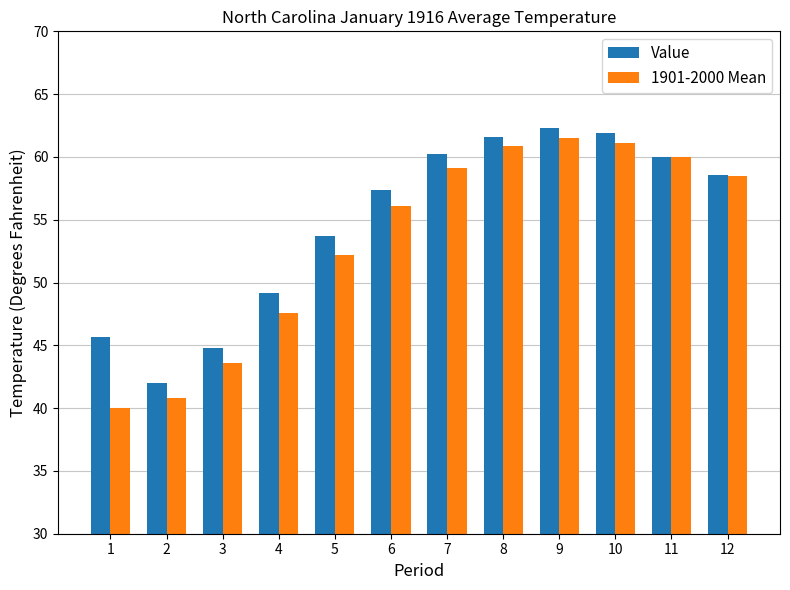

Is it true that 1901-2000 Mean equals 87.2 at 5?

False